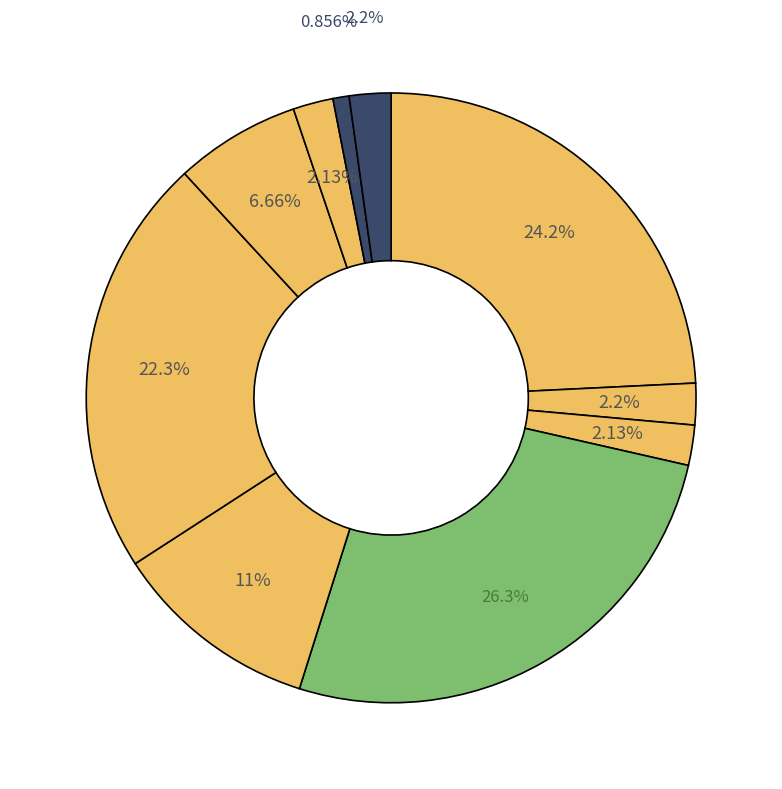

How many slices are in this pie chart?

10